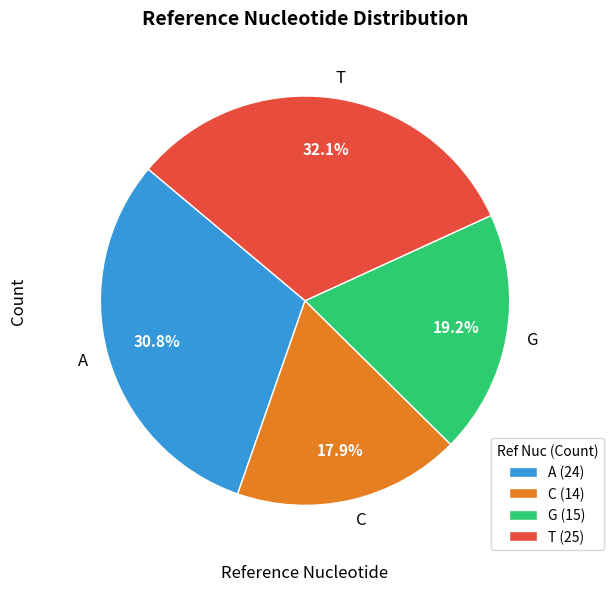

To the nearest percent, what is the difference between the largest and smallest slice percentages?

14%